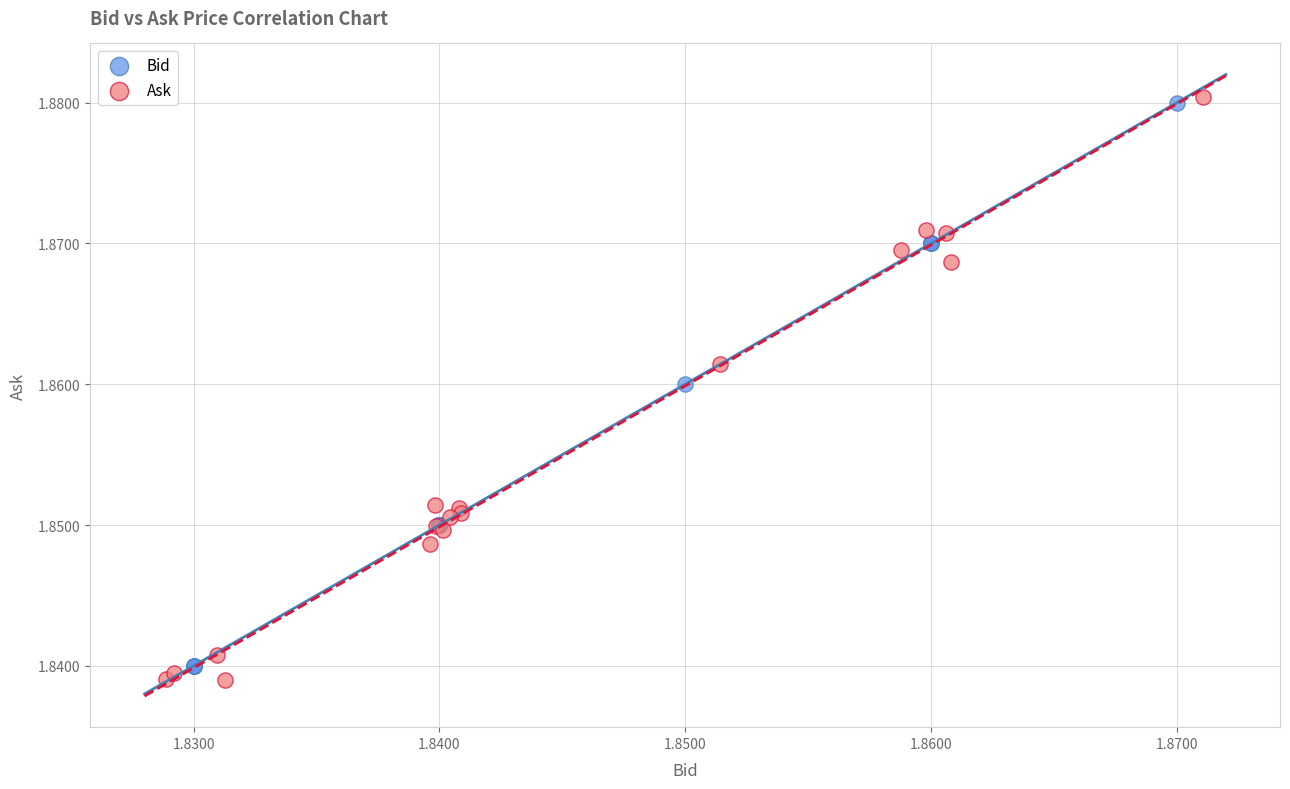

Which series contains the highest Y value?

Ask